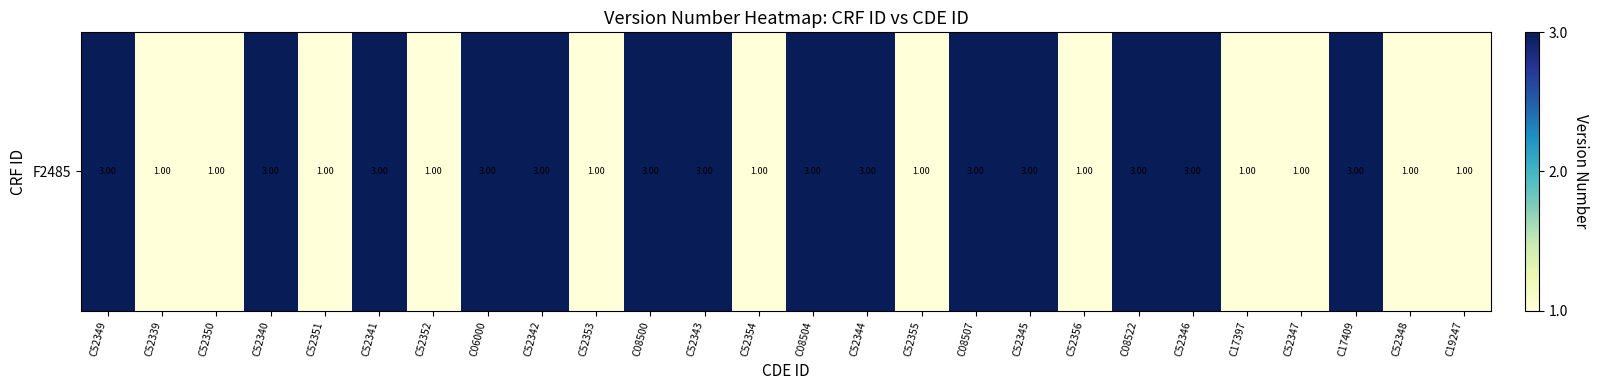

At which category does the chart reach its minimum across all series?

C52339